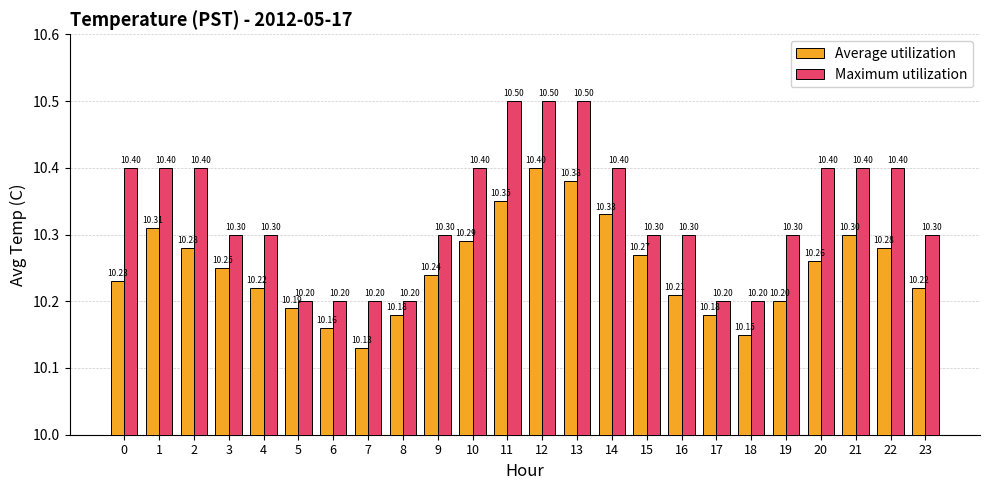

What value does the Maximum utilization series have at 5?

10.2